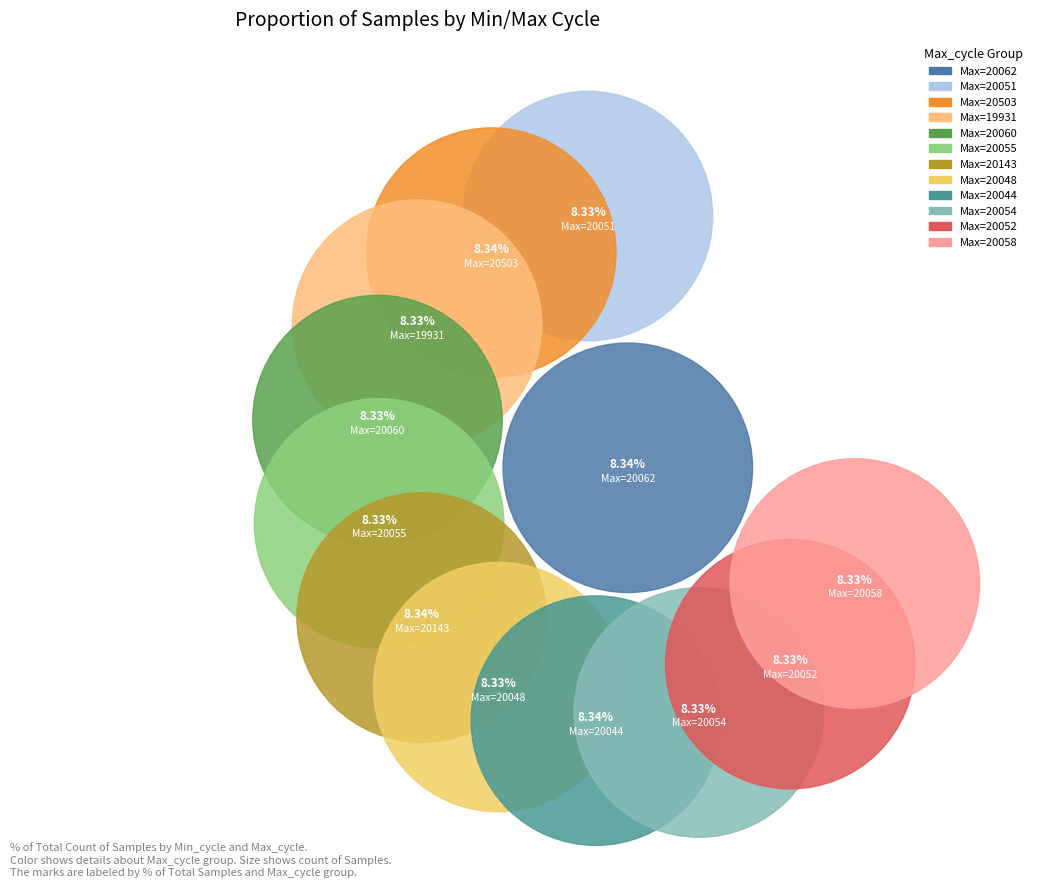

True or false: 20060 accounts for 1% of the total.

False